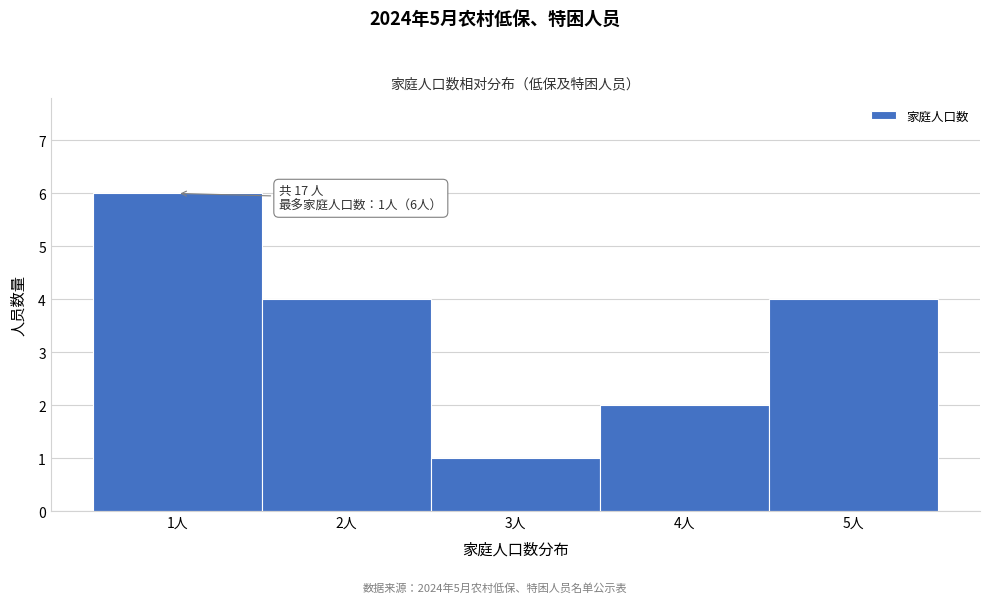

Over which range of the x-axis is the bar tallest?

0.5 to 1.5